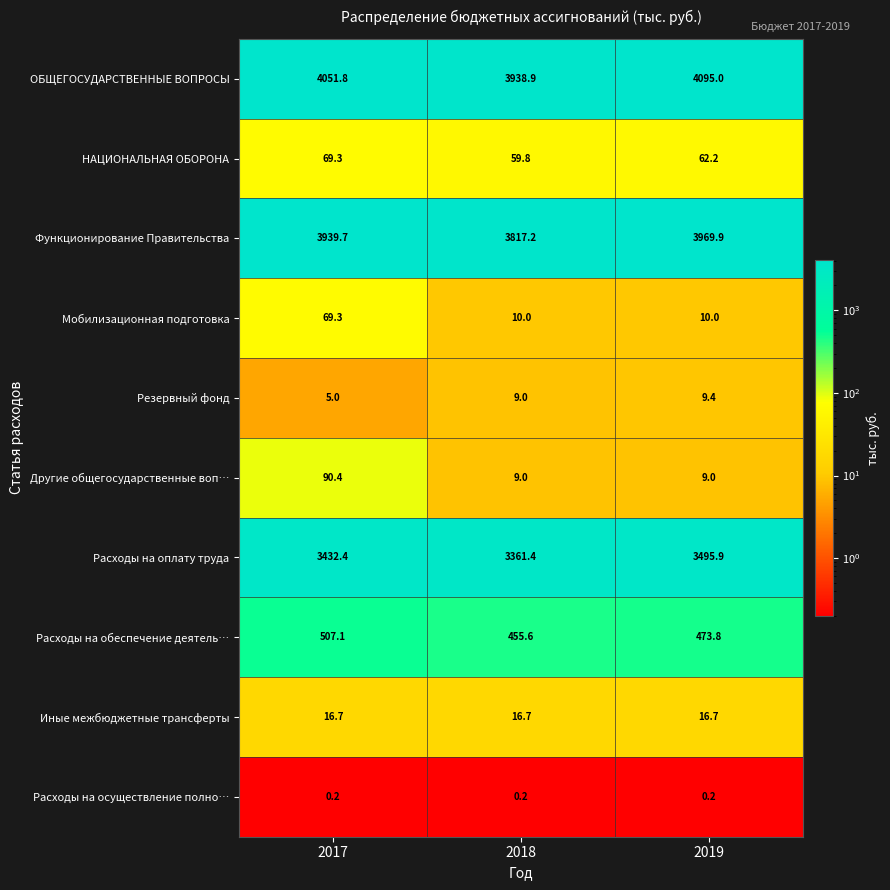

What is the greatest value displayed?

4095.0